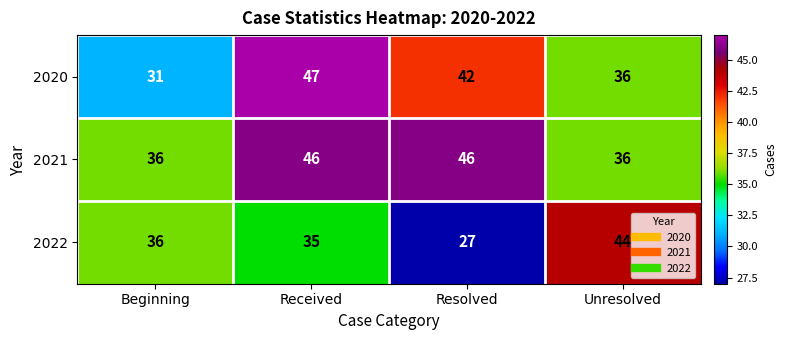

Reading left to right, transcribe all the data shown in this chart.

2020: 31	47	42	36
2021: 36	46	46	36
2022: 36	35	27	44